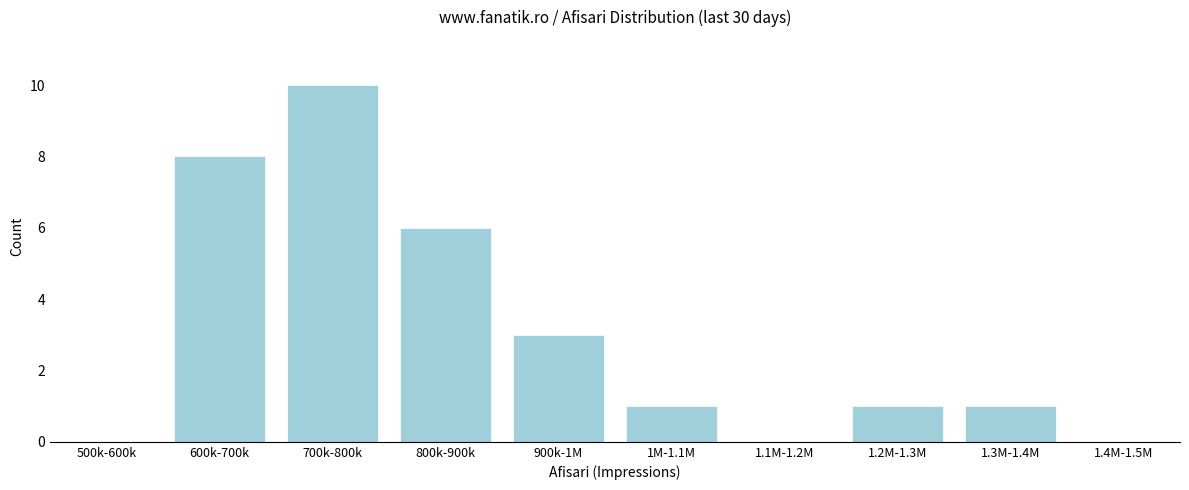

Reading left to right, transcribe all the data shown in this chart.

500k-600k=0	600k-700k=8	700k-800k=10	800k-900k=6	900k-1M=3	1M-1.1M=1	1.1M-1.2M=0	1.2M-1.3M=1	1.3M-1.4M=1	1.4M-1.5M=0